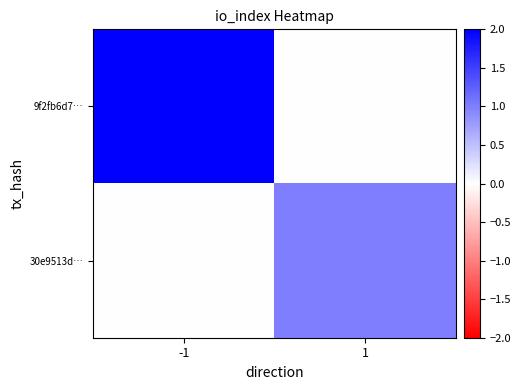

At -1, list the series in order from largest to smallest.

9f2fb6d7…, 30e9513d…